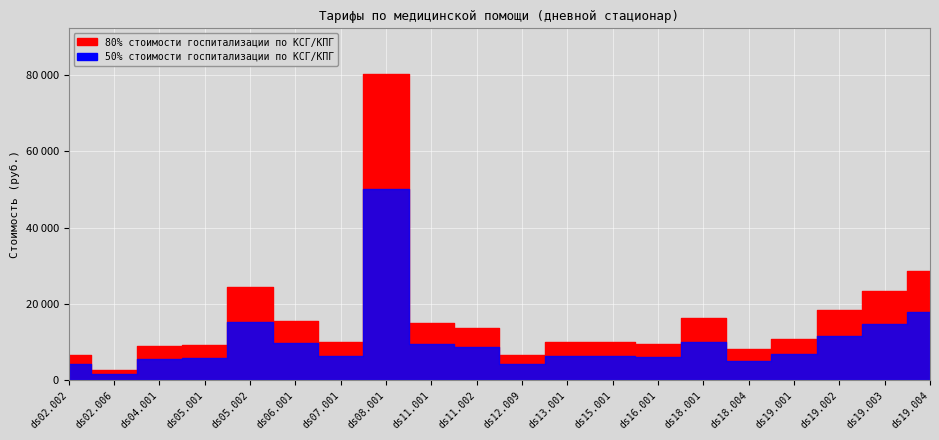

Is it true that 50% стоимости equals 16748.9 at ds19.002?

False